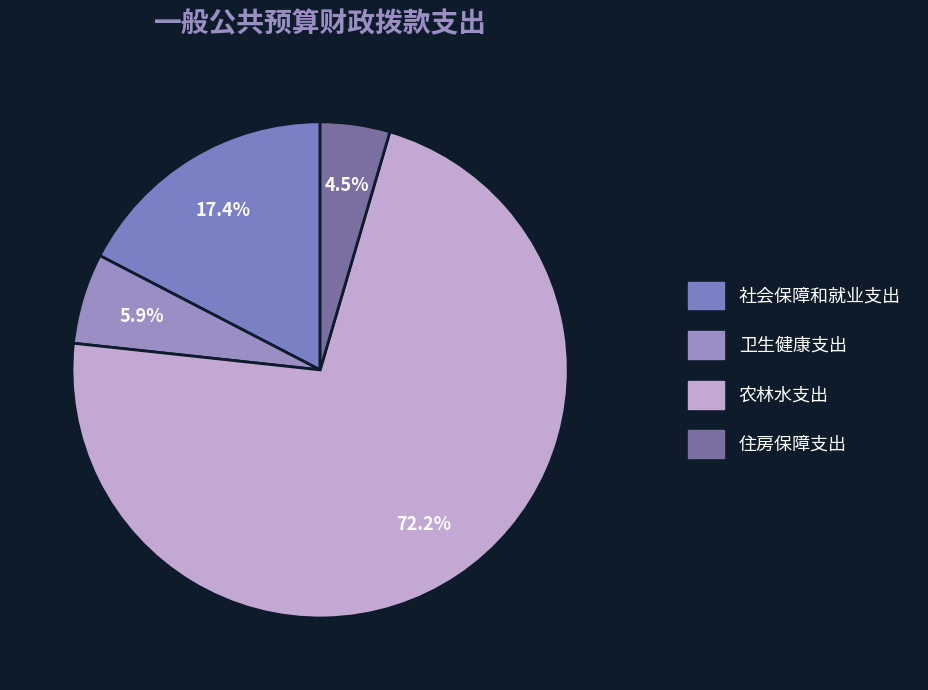

To the nearest percent, what percentage of the pie is 农林水支出?

72%